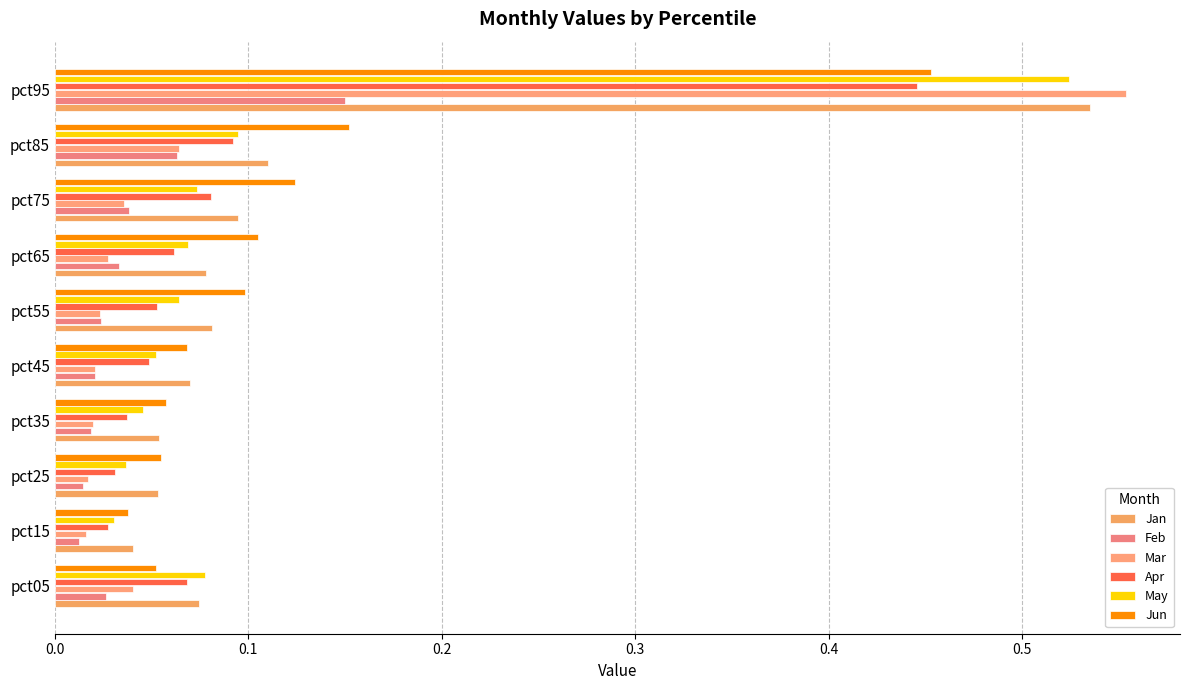

Which series has the largest range (max minus min)?

Mar